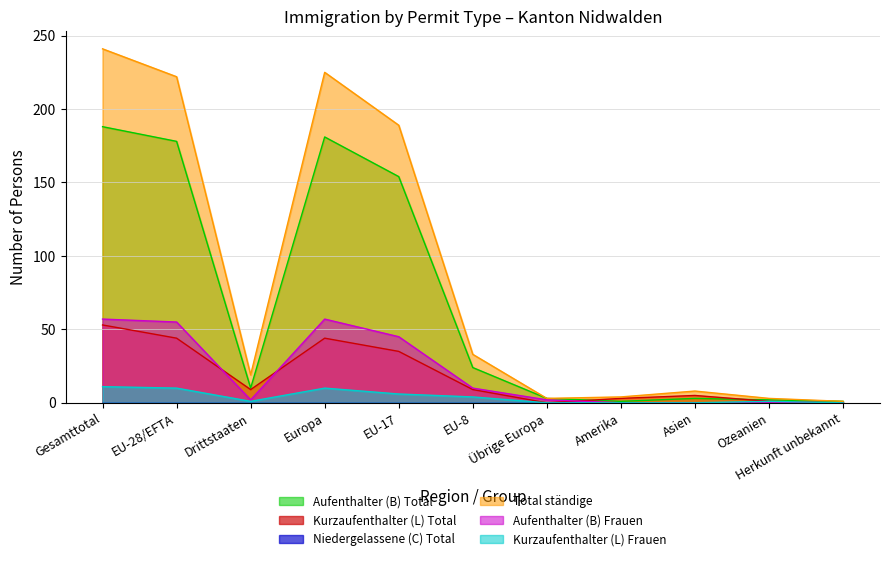

Reading left to right, list all the values displayed in this chart.

Aufenthalter (B) Total: Gesamttotal=188	EU-28/EFTA=178	Drittstaaten=10	Europa=181	EU-17=154	EU-8=24	Übrige Europa=3	Amerika=1	Asien=3	Ozeanien=2	Herkunft unbekannt=1
Kurzaufenthalter (L) Total: Gesamttotal=53	EU-28/EFTA=44	Drittstaaten=9	Europa=44	EU-17=35	EU-8=9	Übrige Europa=0	Amerika=3	Asien=5	Ozeanien=1	Herkunft unbekannt=0
Total ständige: Gesamttotal=241	EU-28/EFTA=222	Drittstaaten=19	Europa=225	EU-17=189	EU-8=33	Übrige Europa=3	Amerika=4	Asien=8	Ozeanien=3	Herkunft unbekannt=1
Aufenthalter (B) Frauen: Gesamttotal=57	EU-28/EFTA=55	Drittstaaten=2	Europa=57	EU-17=45	EU-8=10	Übrige Europa=2	Amerika=0	Asien=0	Ozeanien=0	Herkunft unbekannt=0
Kurzaufenthalter (L) Frauen: Gesamttotal=11	EU-28/EFTA=10	Drittstaaten=1	Europa=10	EU-17=6	EU-8=4	Übrige Europa=0	Amerika=0	Asien=0	Ozeanien=1	Herkunft unbekannt=0